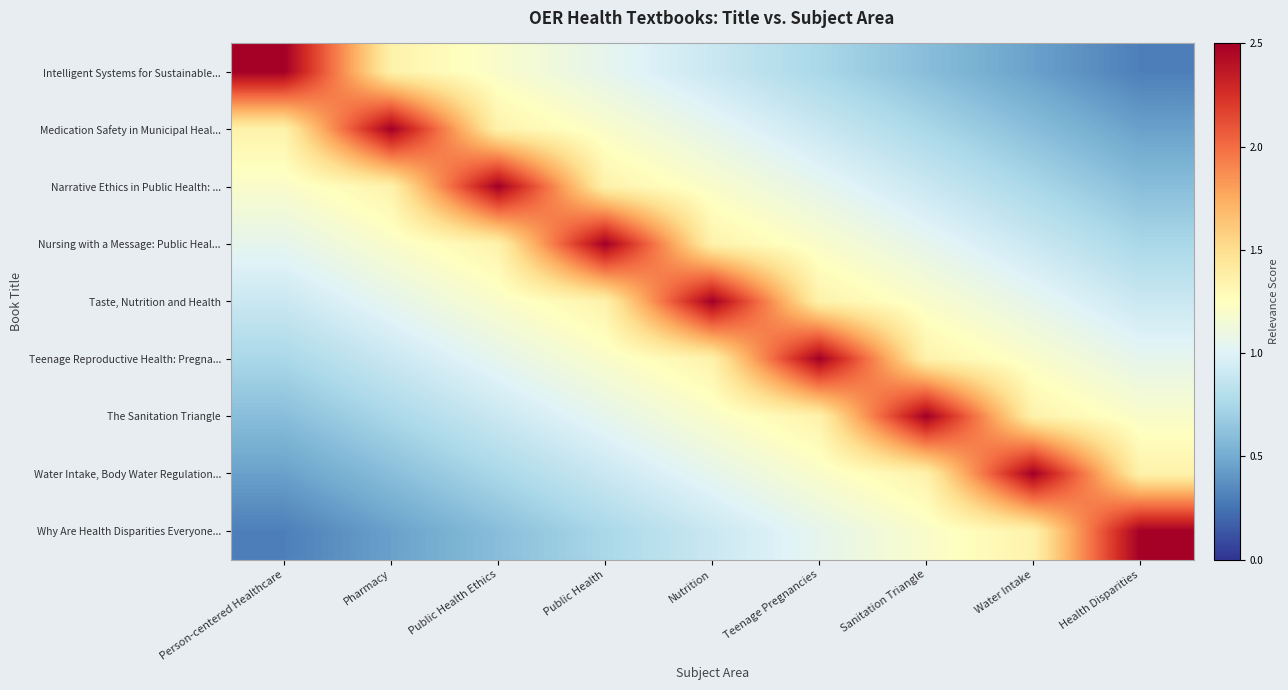

How many series are shown in this chart?

9